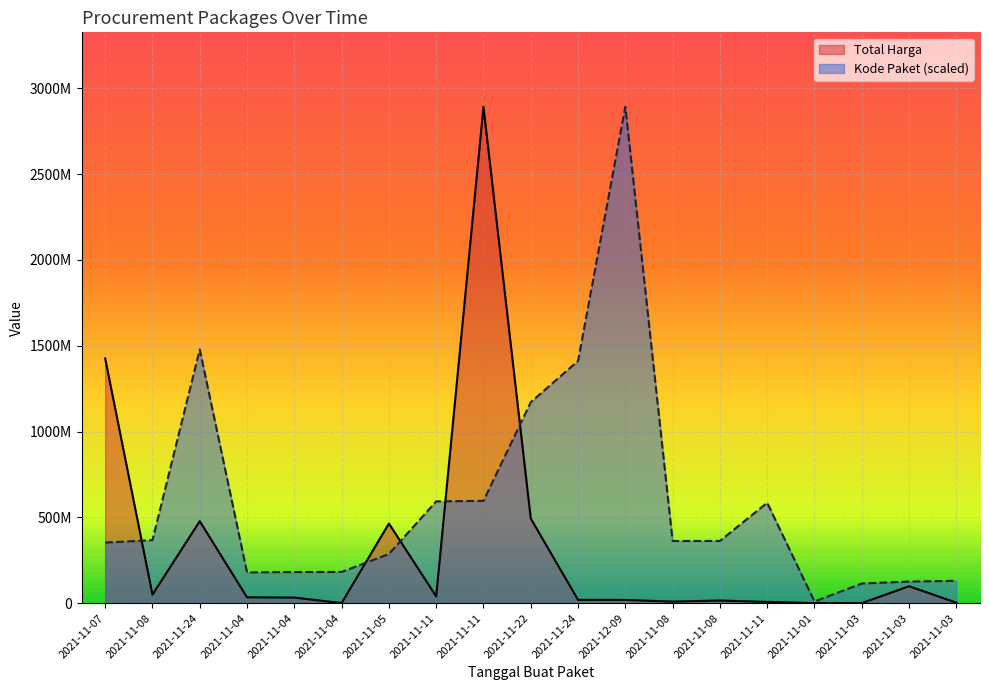

What are all the series names shown in the legend?

Total Harga, Kode Paket (scaled)